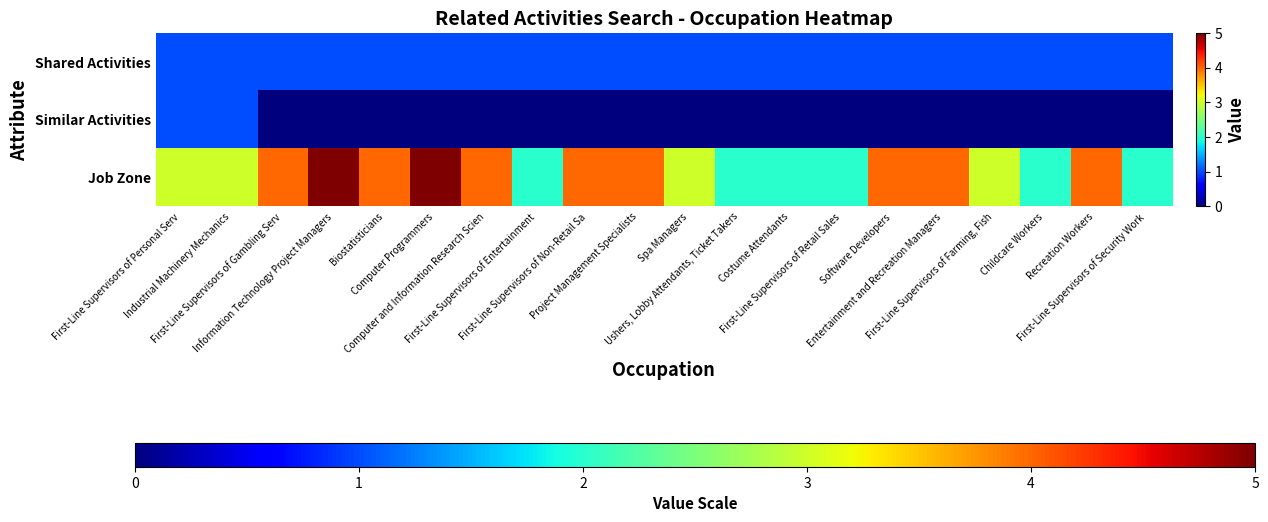

At which category is the sum across all series the highest?

Information Technology Project Managers